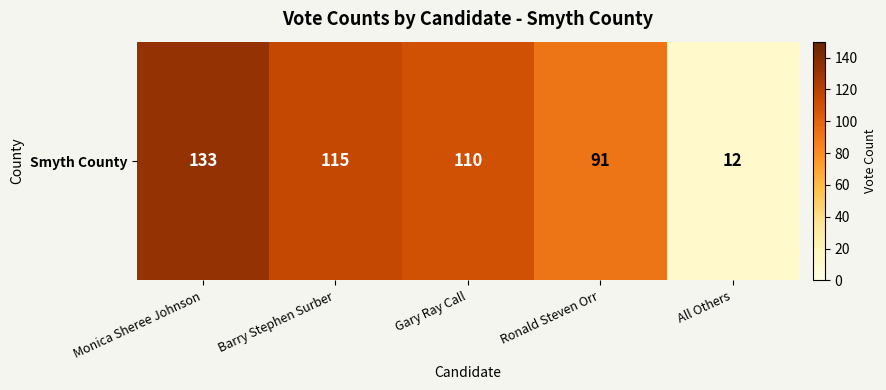

Reading left to right, transcribe all the data shown in this chart.

133	115	110	91	12